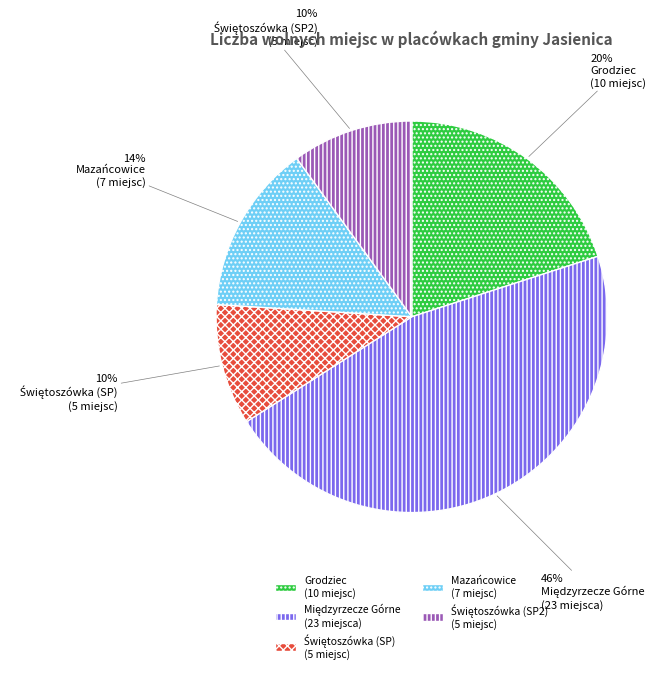

To the nearest percent, what is the average slice percentage?

20%